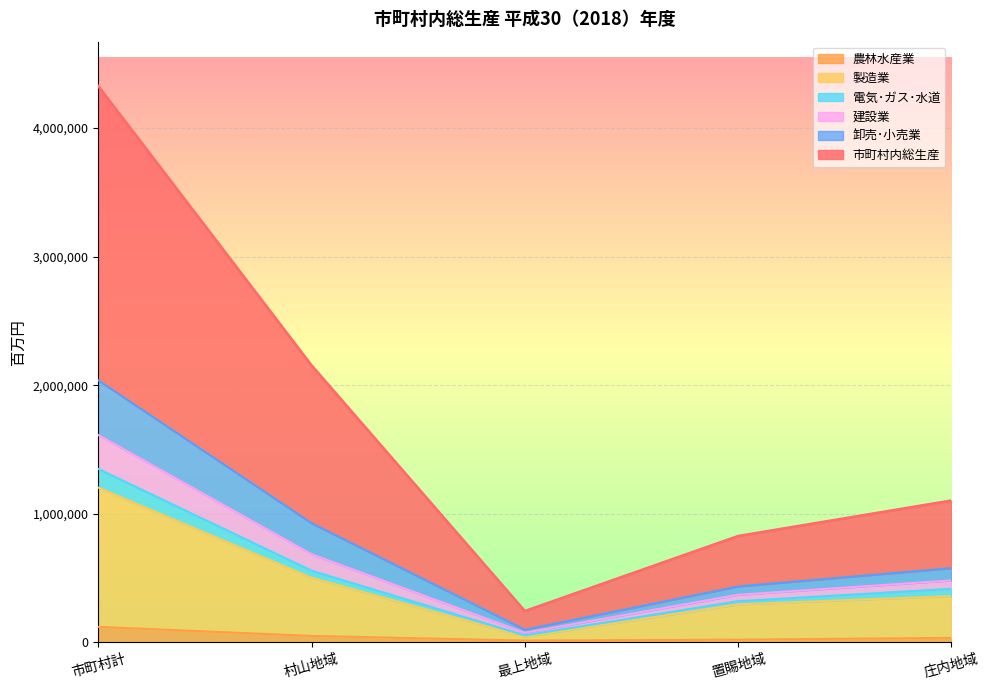

What is the total value across all series at 市町村計?

4324602